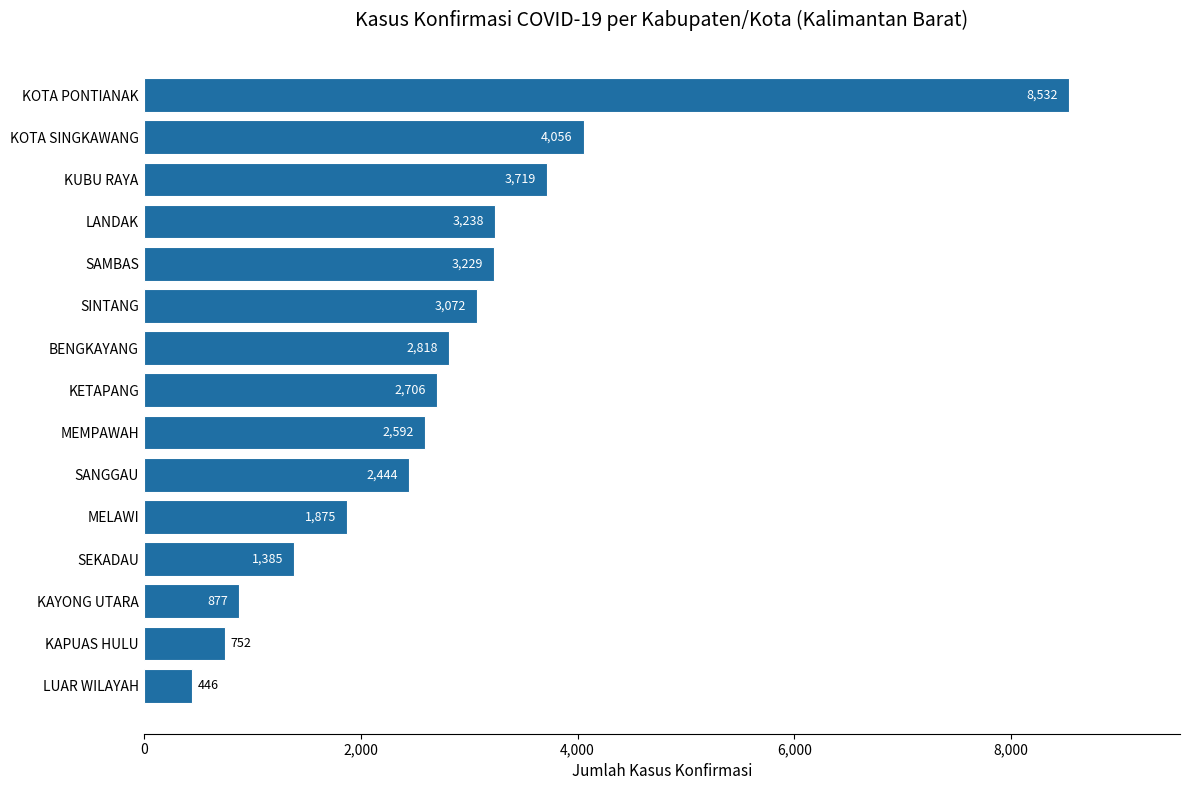

What is the ratio of the value at KAPUAS HULU to the value at MELAWI?

0.4